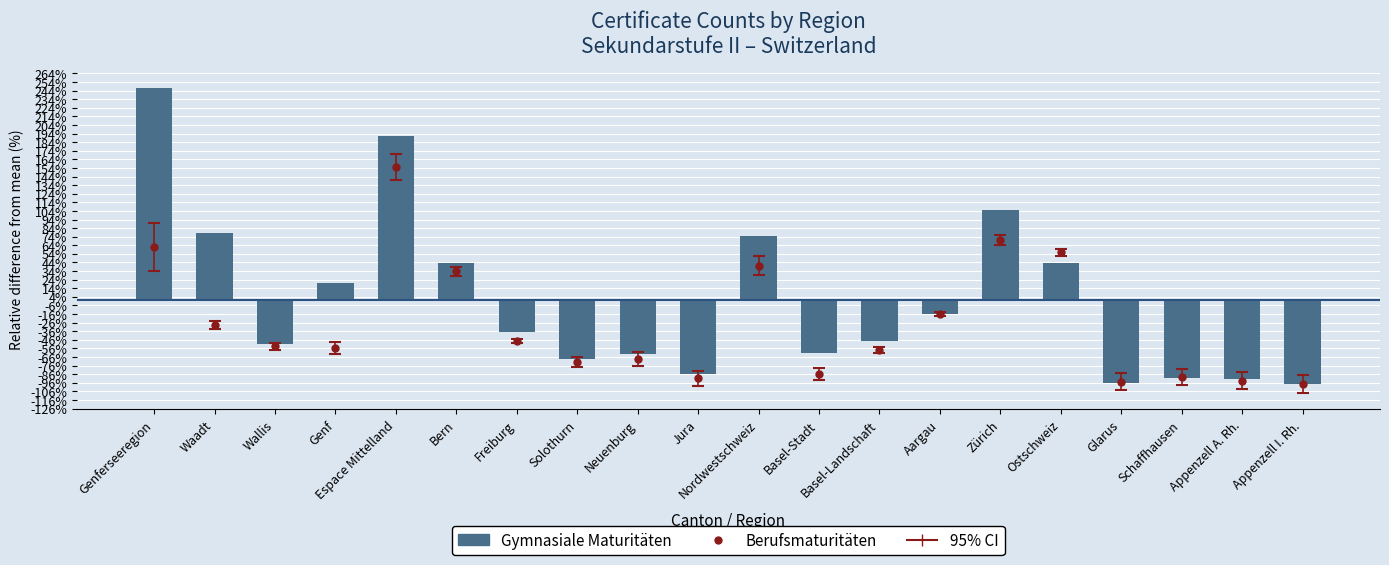

What is the label of the 17th bar from the right?

Genf